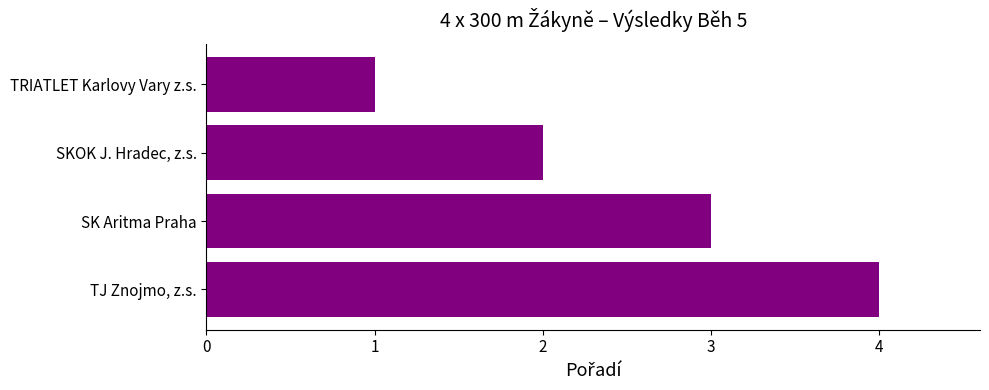

Rank the categories by value from lowest to highest.

TRIATLET Karlovy Vary z.s., SKOK J. Hradec, z.s., SK Aritma Praha, TJ Znojmo, z.s.